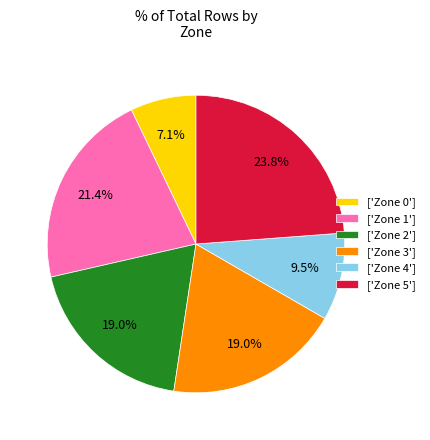

Does any single category account for the majority?

No